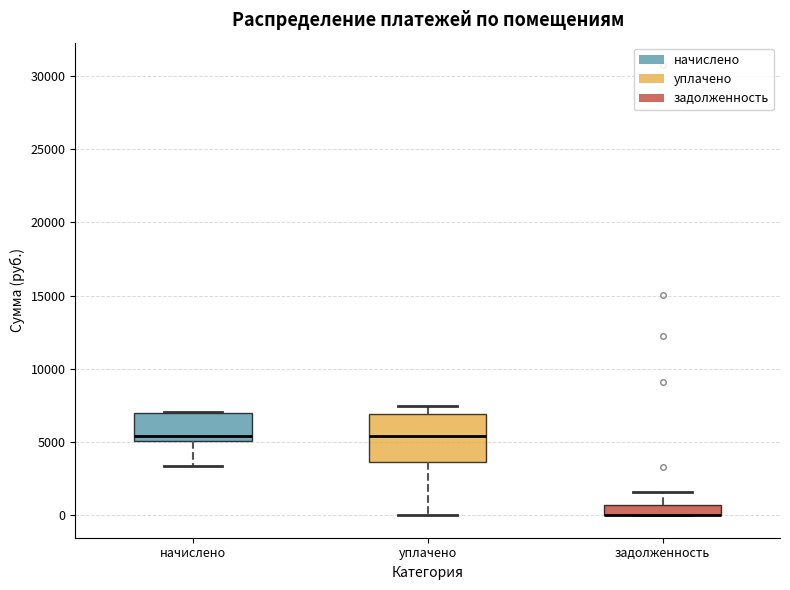

Where does the median line of the box for уплачено sit on the y-axis? The values are not printed on the chart, so give them approximately, as read against the axis.

5500